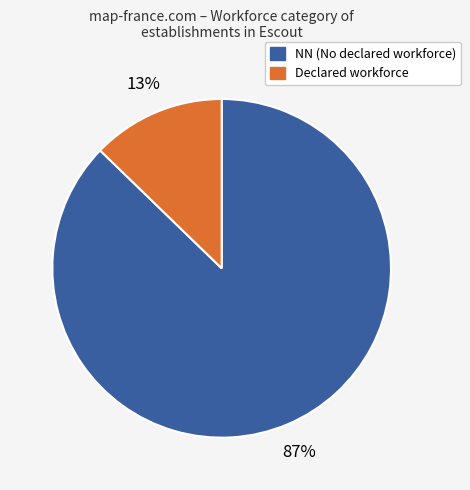

Which slice is the largest?

NN (No declared workforce)